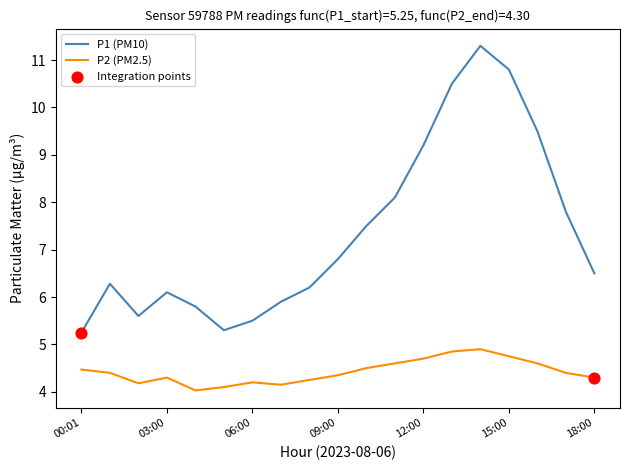

Which series has the widest spread of values?

P1 (PM10)